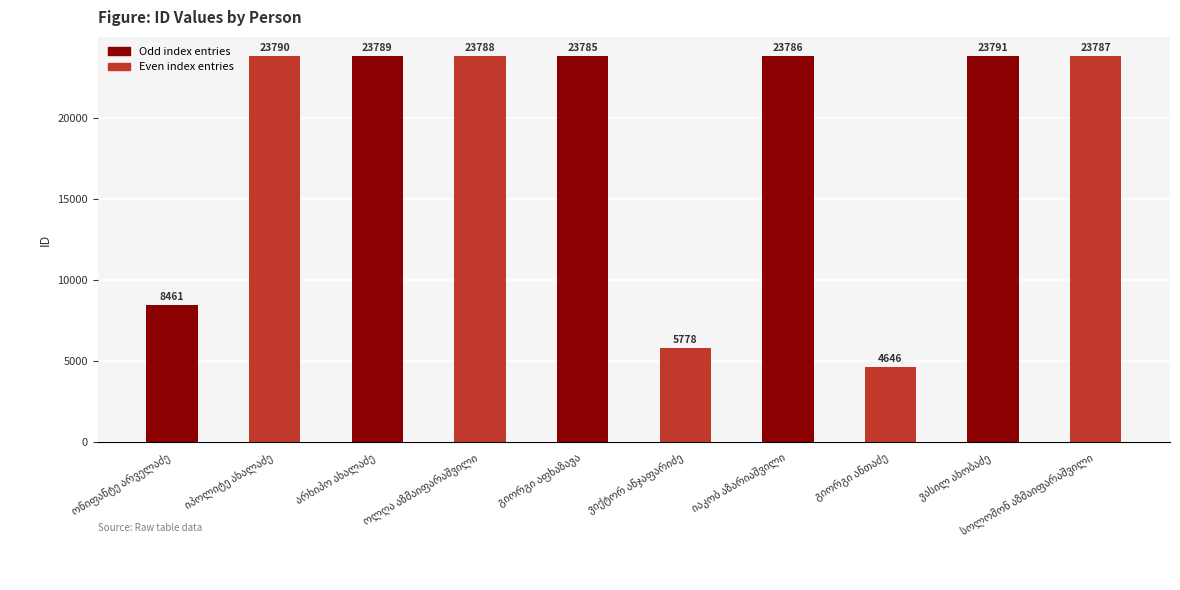

What is the value of the 6th bar from the left?

5778